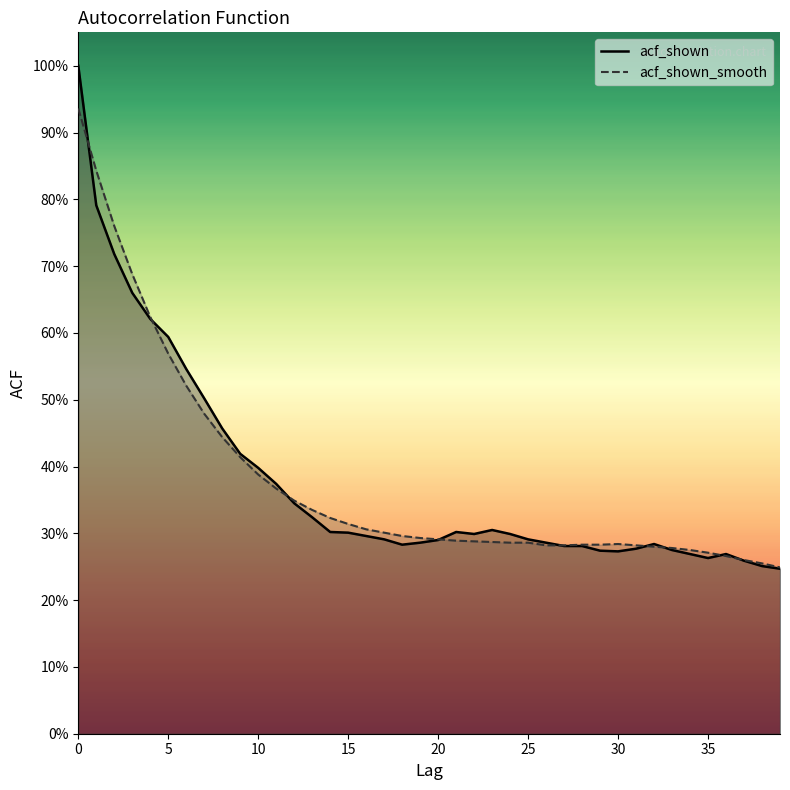

True or false: acf_shown has a value of 0.4 at 32.

False